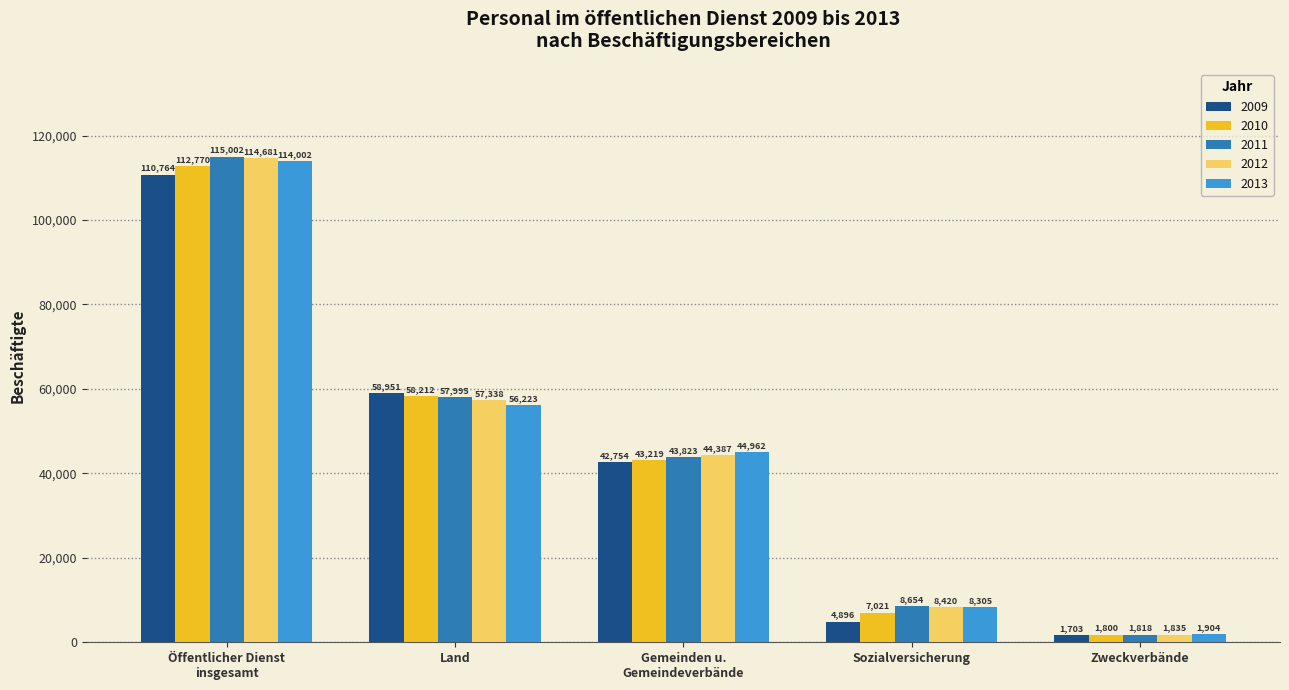

What is the lowest value of the 2010 series?

1800